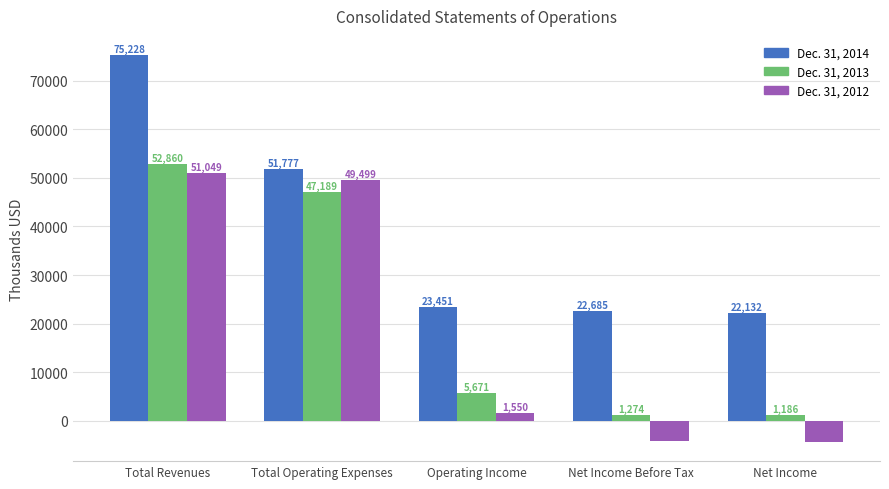

Which series changed the most between Total Revenues and Total Operating Expenses?

Dec. 31, 2014